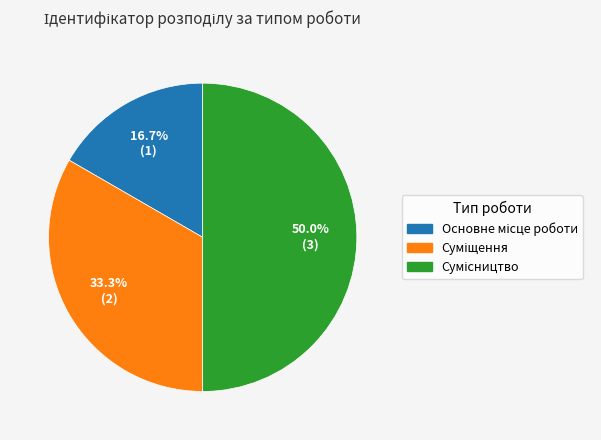

Count the number of slices in the pie.

3